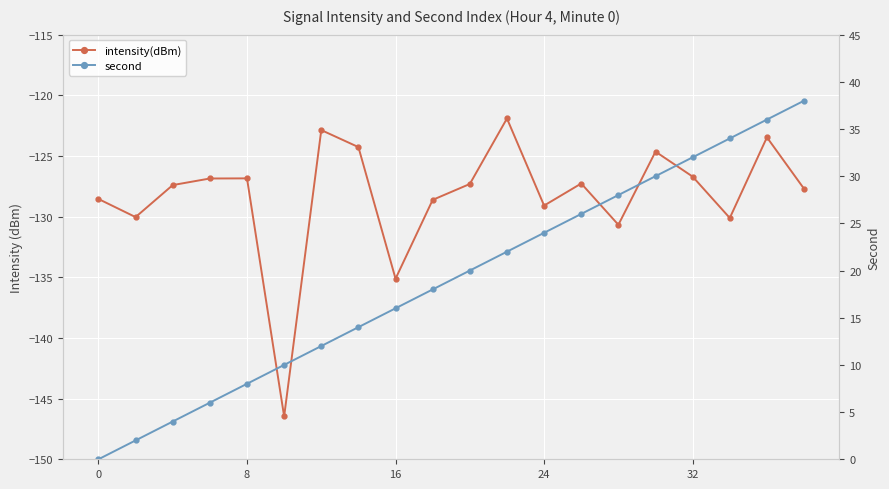

What is the average value of the second series?

19.0